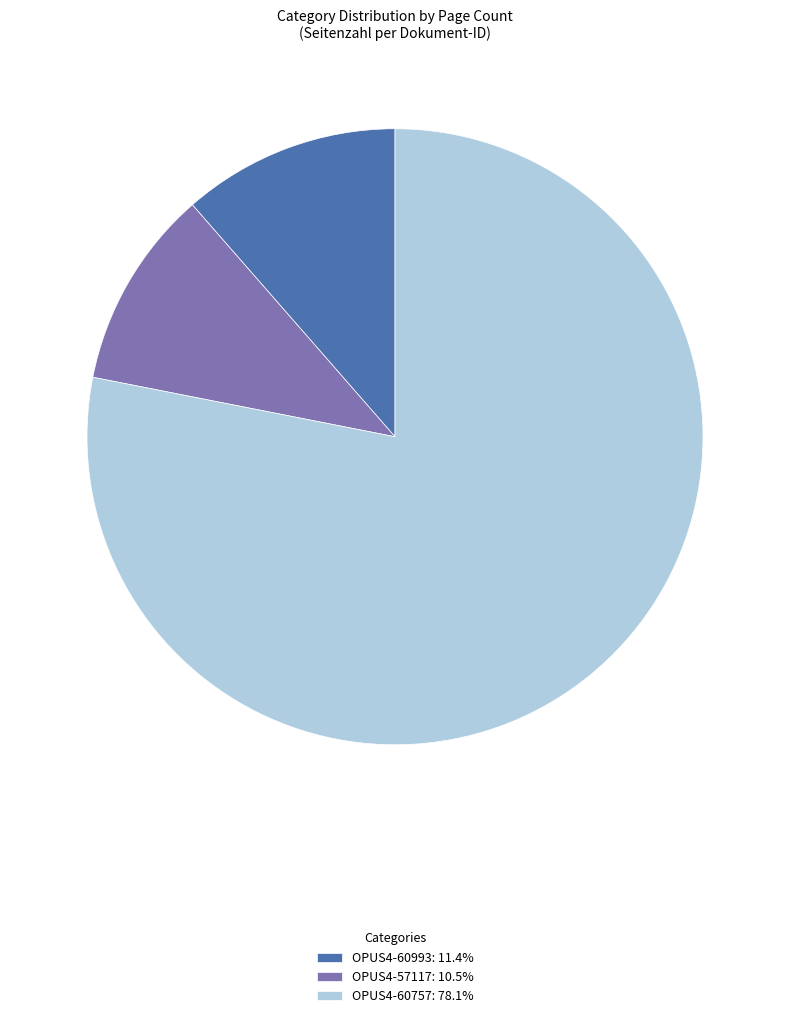

True or false: OPUS4-60993 accounts for 17% of the total.

False